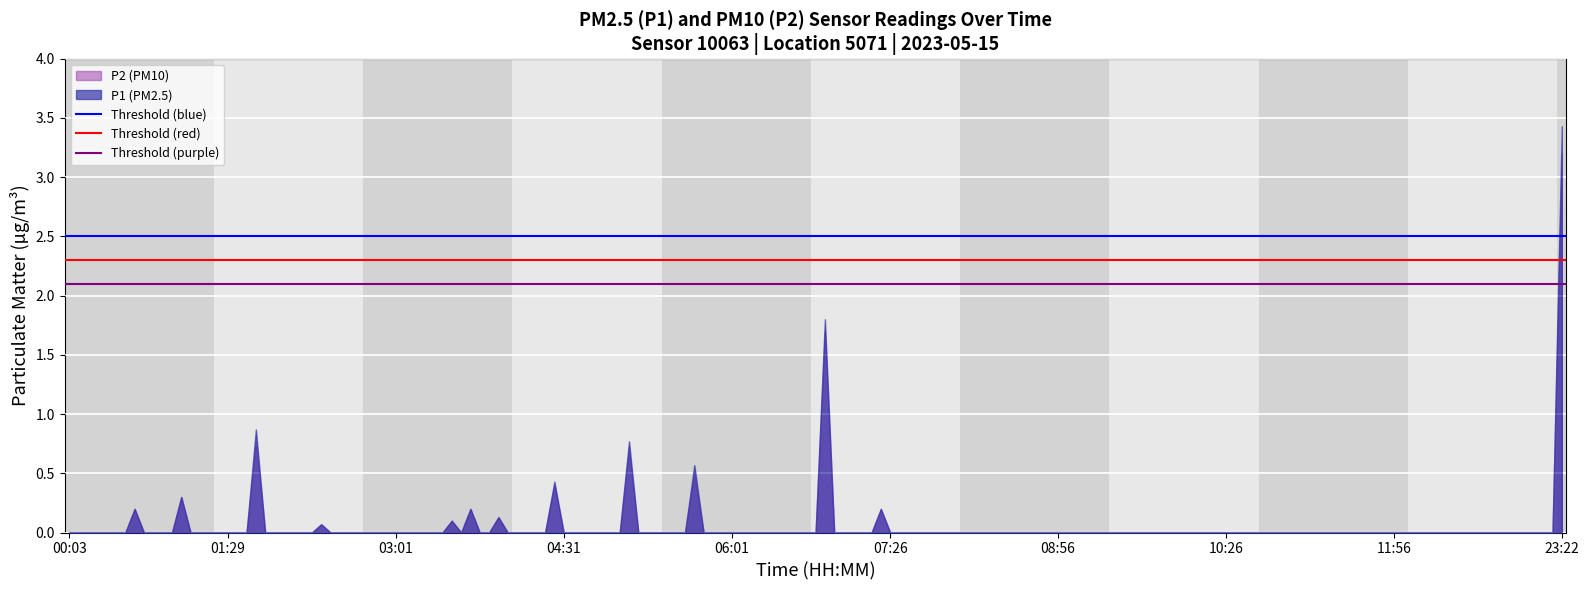

List the series in order of their peak value, highest first.

P1 (PM2.5), P2 (PM10)